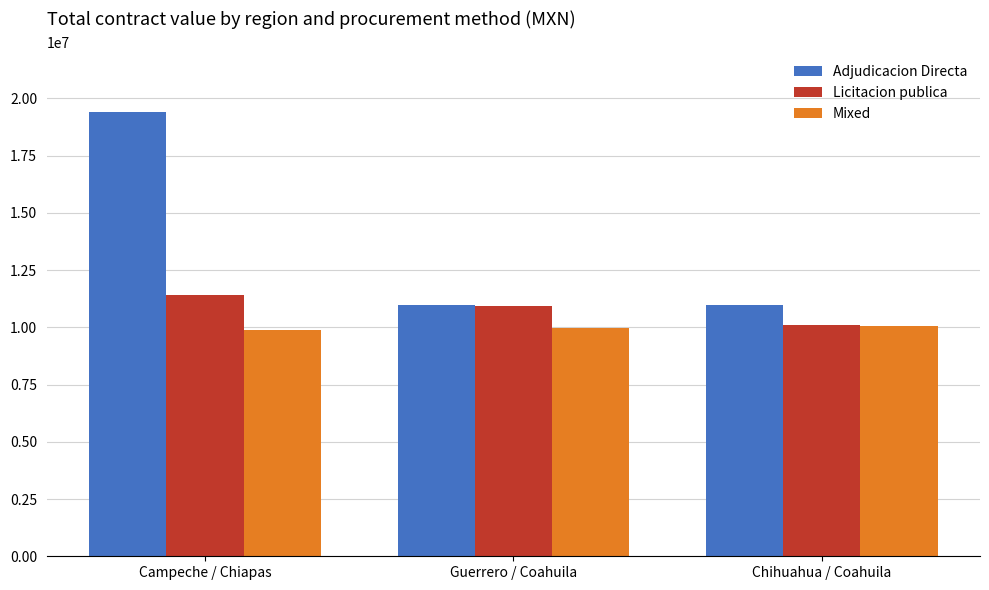

How many groups of bars are there?

3